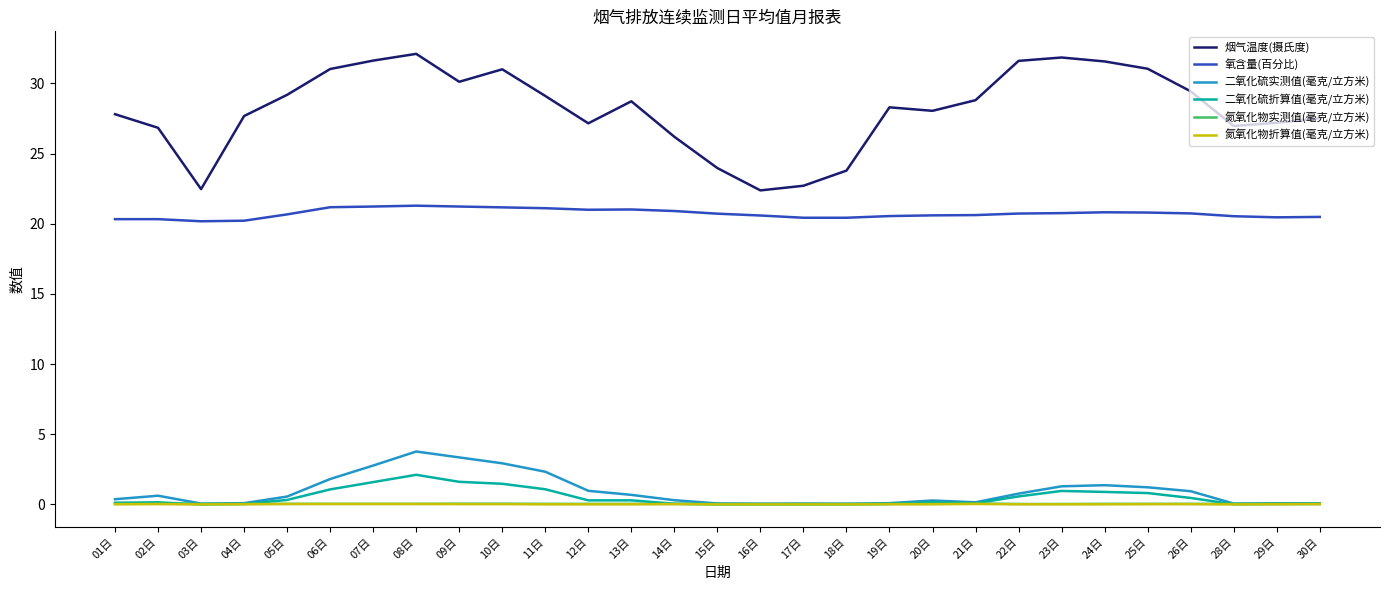

Does the chart have visible grid lines?

No